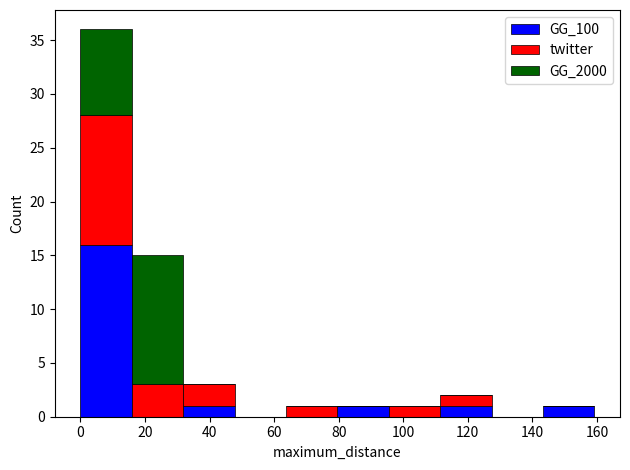

Reading left to right, list every stacked bar in this chart as the range it spans on the x-axis followed by its total height. Neither the bar edges nor the heights are printed on the chart, so give them approximately, as read against the axes.

0 to 16: 36
16 to 32: 15
32 to 48: 3
48 to 64: 0
64 to 80: 1
80 to 96: 1
96 to 112: 1
112 to 128: 2
128 to 144: 0
144 to 160: 1